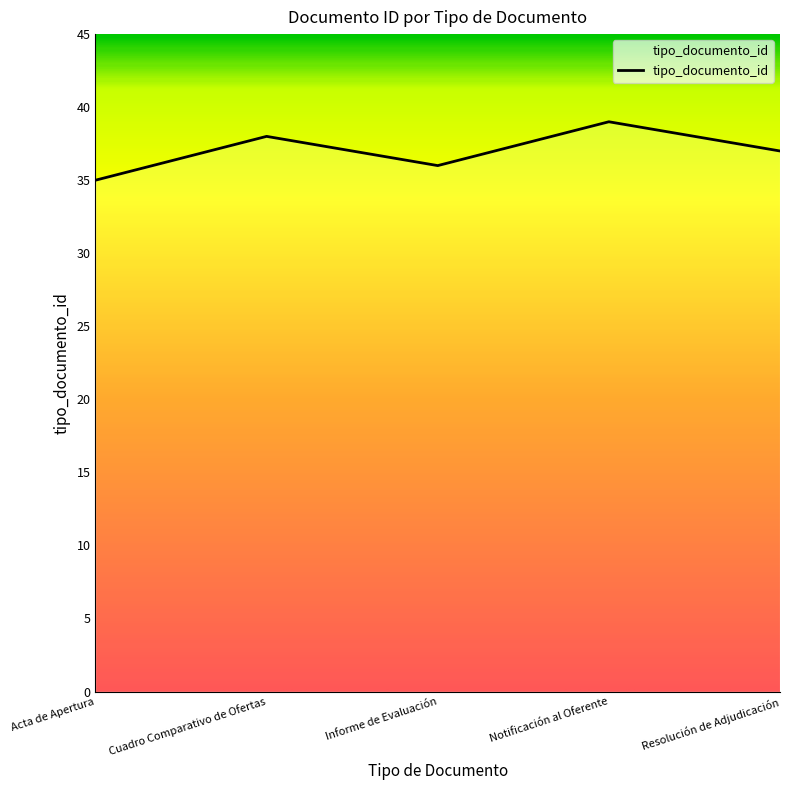

What value does the data have at Notificación al Oferente?

39